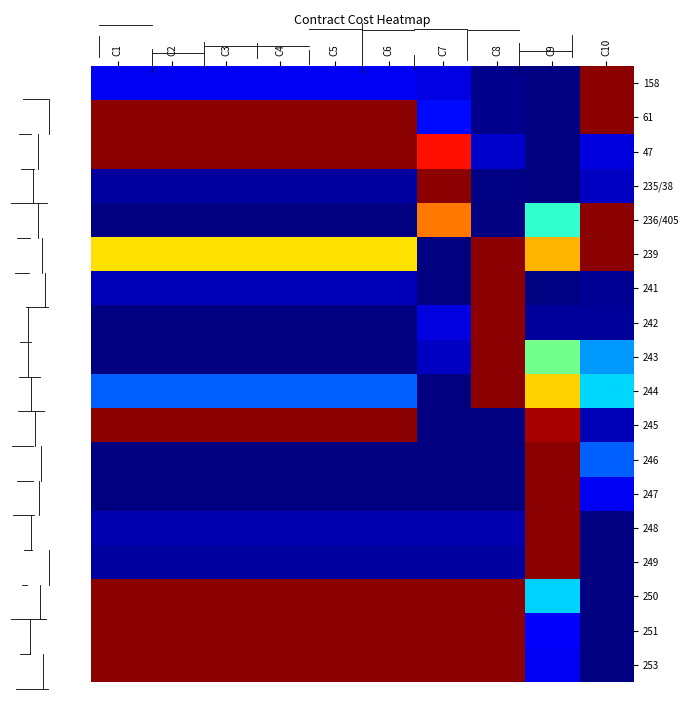

List the series in order of their peak value, lowest first.

158, 61, 47, 235/38, 236/405, 239, 241, 242, 243, 244, 245, 246, 247, 248, 249, 250, 251, 253